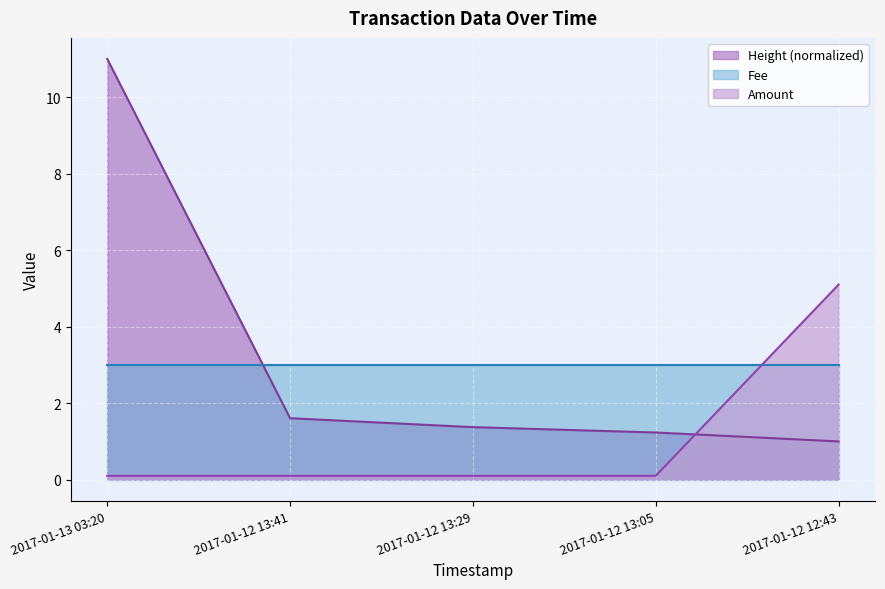

Rank the series by their maximum value, from highest to lowest.

Height (normalized), Amount, Fee